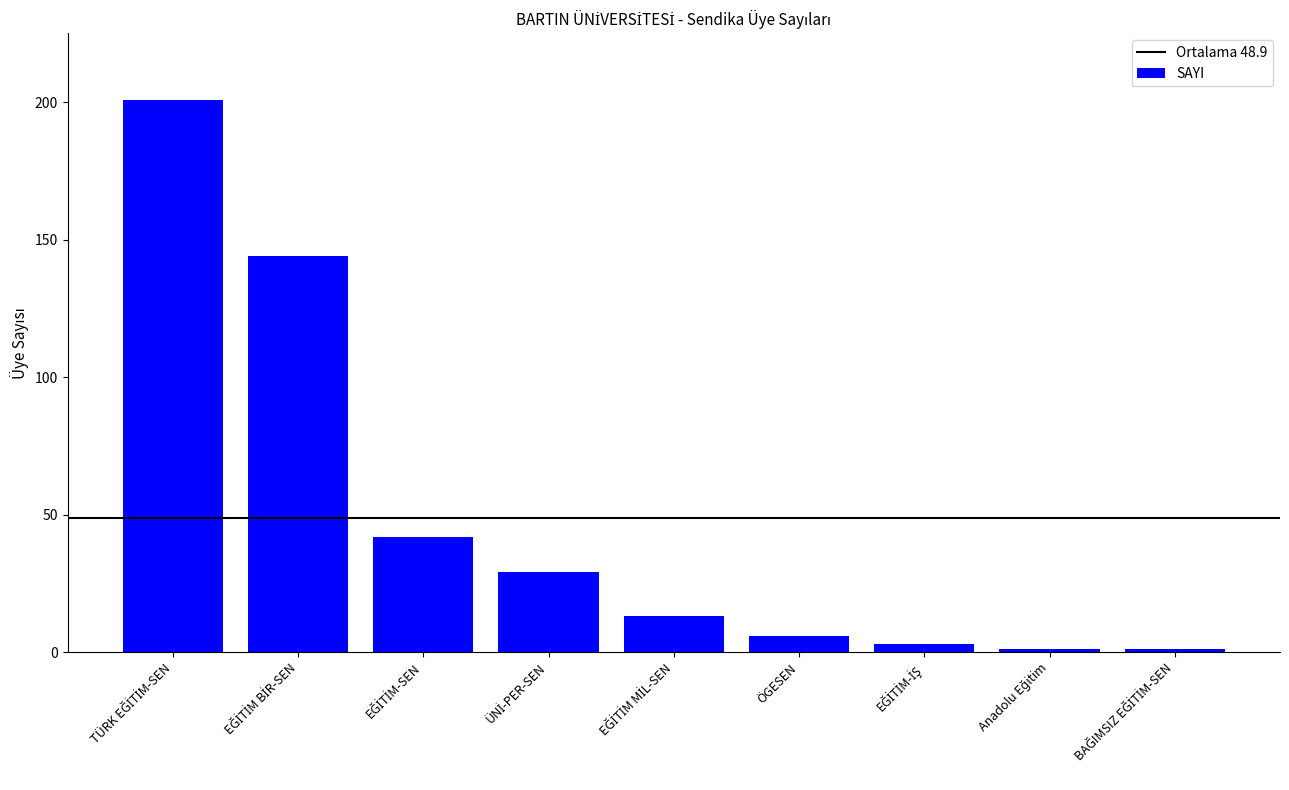

What is the greatest value displayed?

201